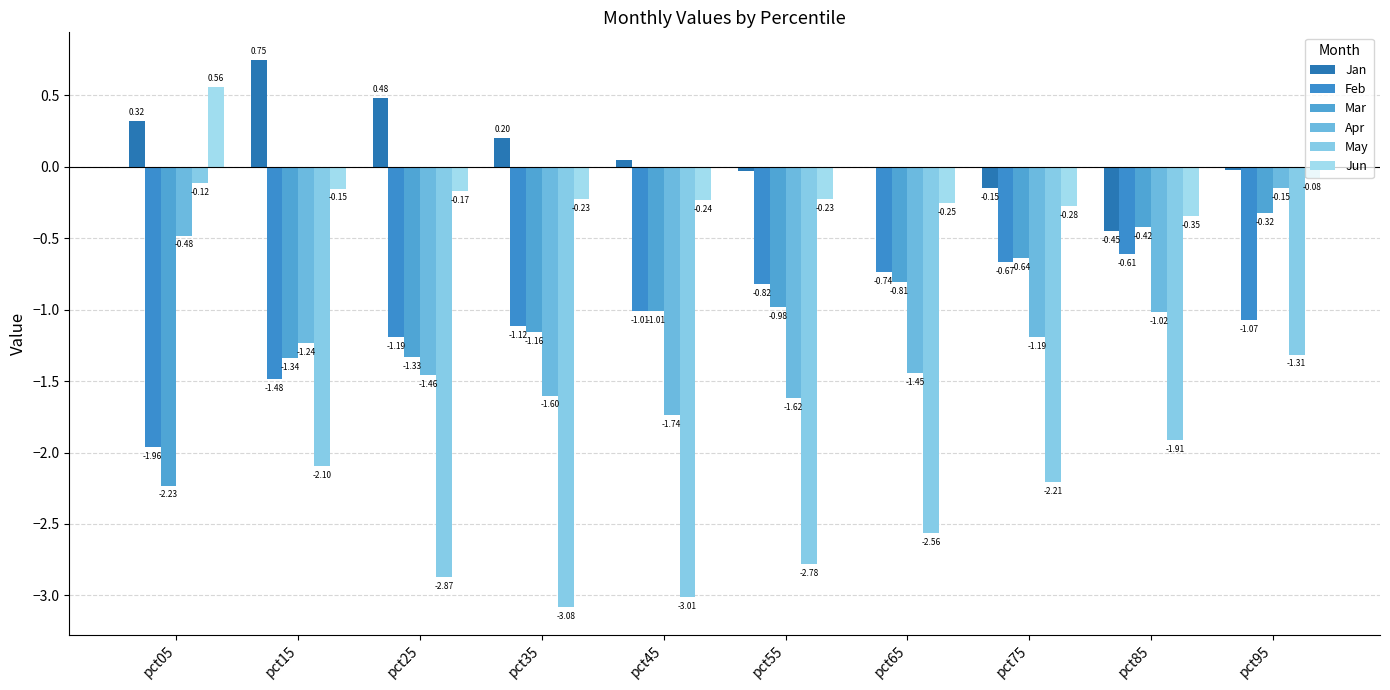

Is it true that Jan equals 0.7 at pct15?

True